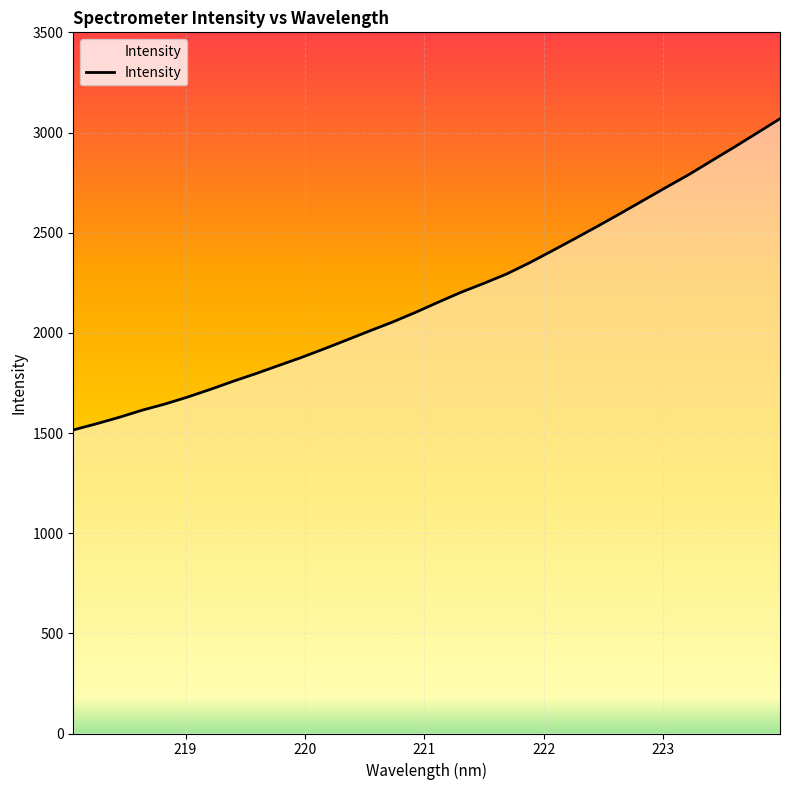

Does the chart display data point markers on the line(s)?

No